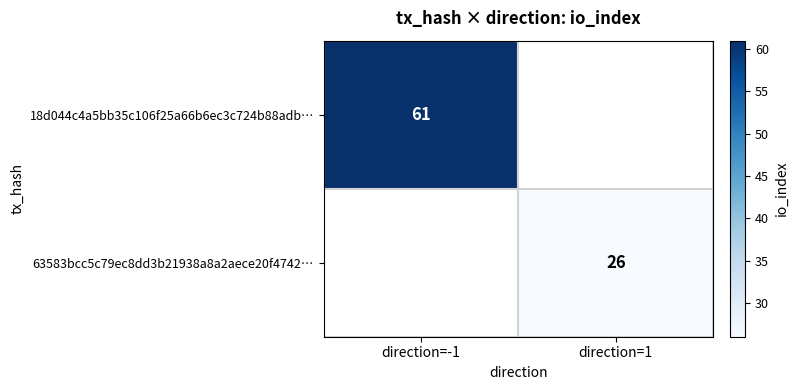

Is it true that 63583bcc5c79ec8dd3b21938a8a2aece20f4742… equals 26 at direction=1?

True